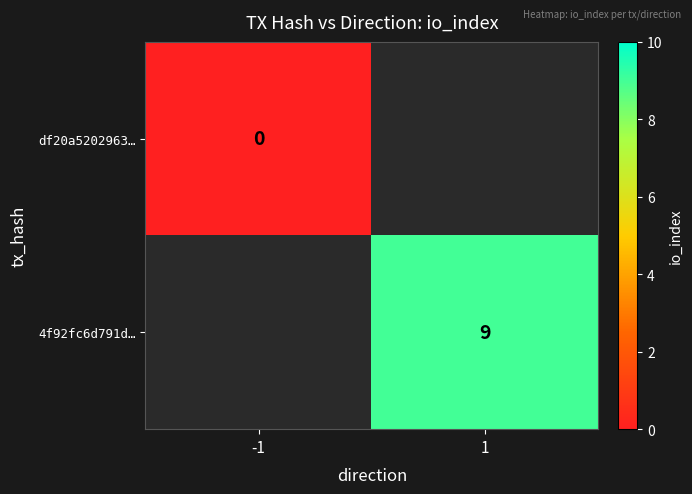

Which category has the lowest value across all series?

-1